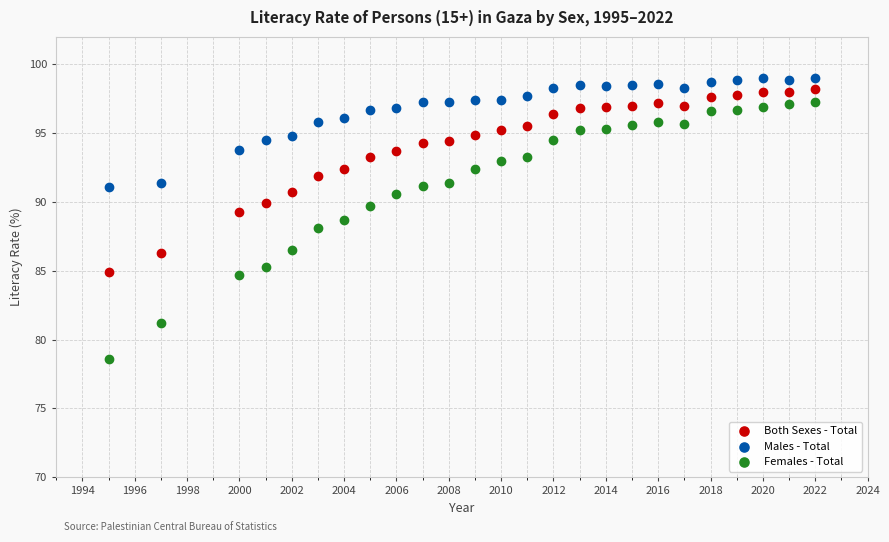

Across all data points, what is the range of X values (max minus min)?

27.0